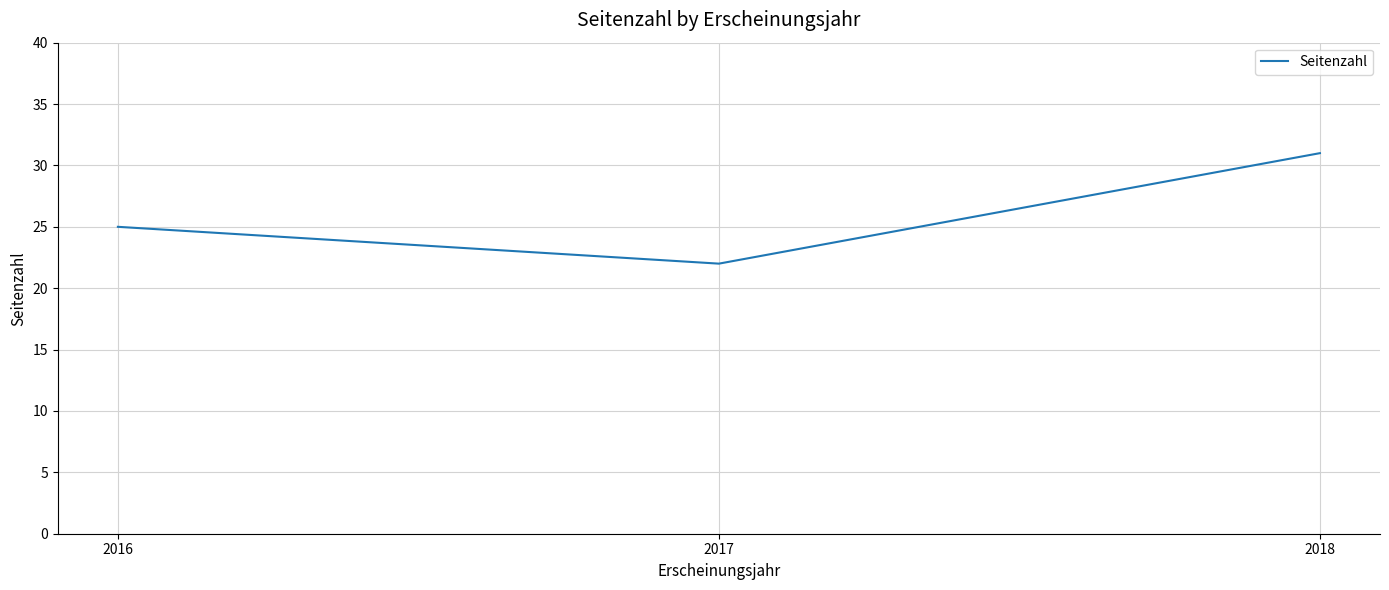

Between 2017 and 2018, which is larger?

2018